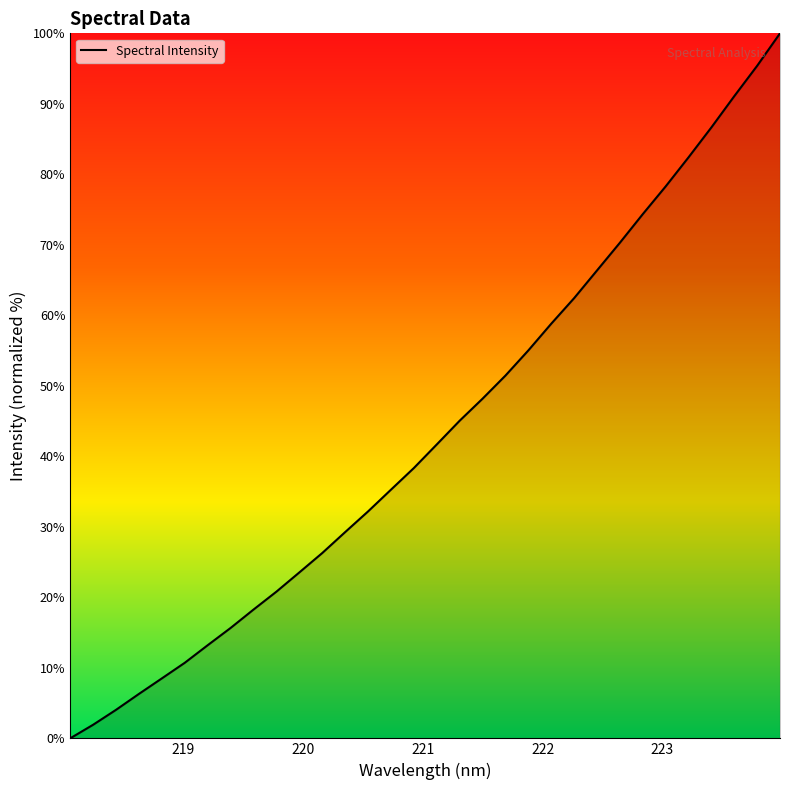

What is the maximum value shown in the chart?

100.0